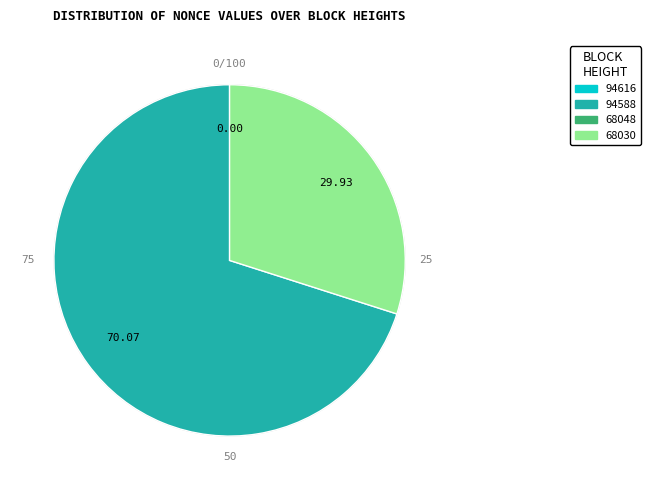

Is there a majority slice in this chart?

Yes